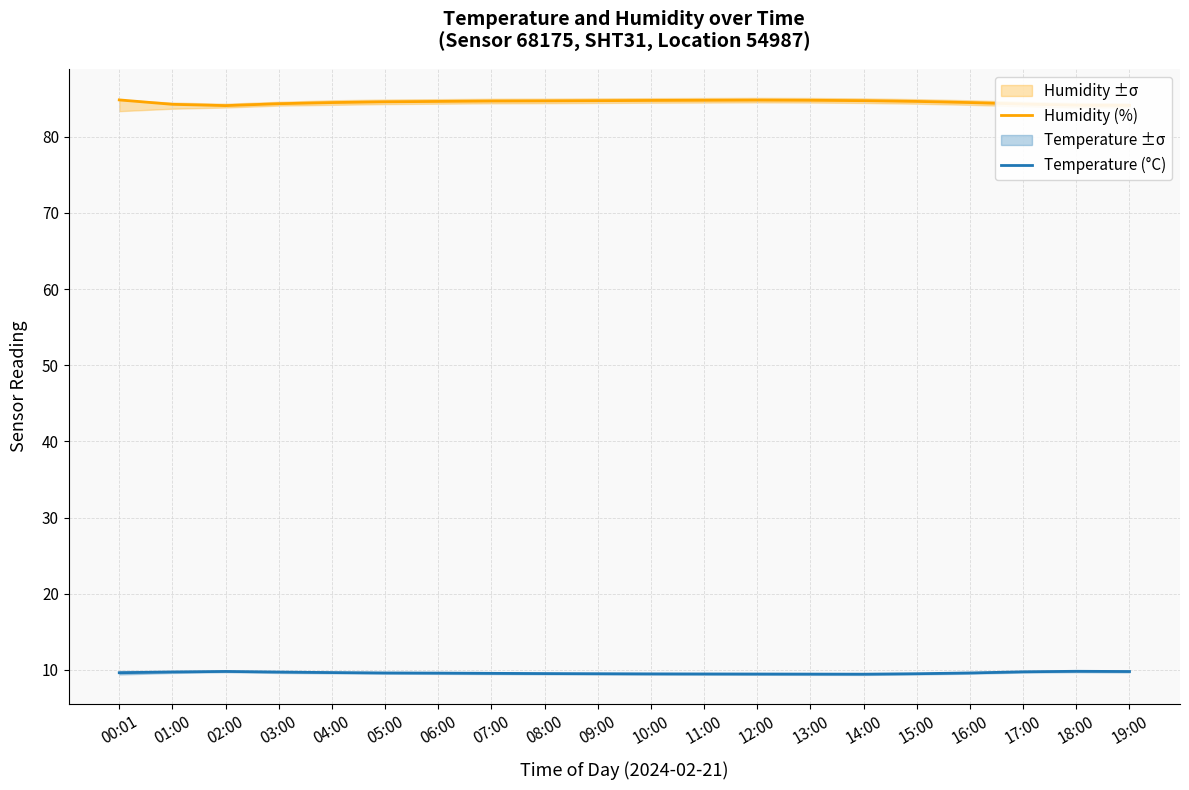

What is the average value of the Humidity (%) series?

84.6